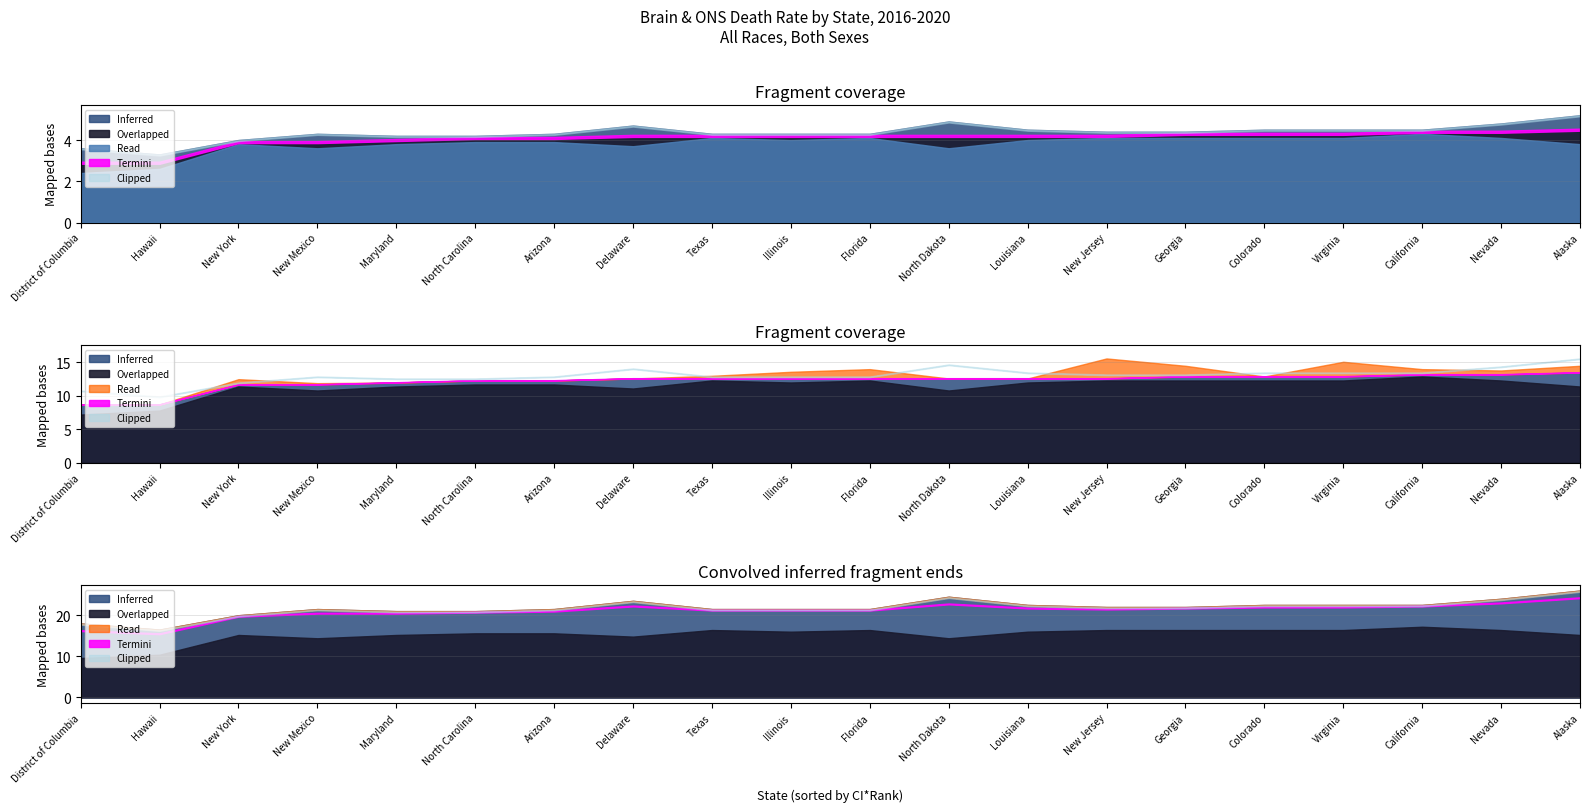

What is the total value across all series at California?

13.6